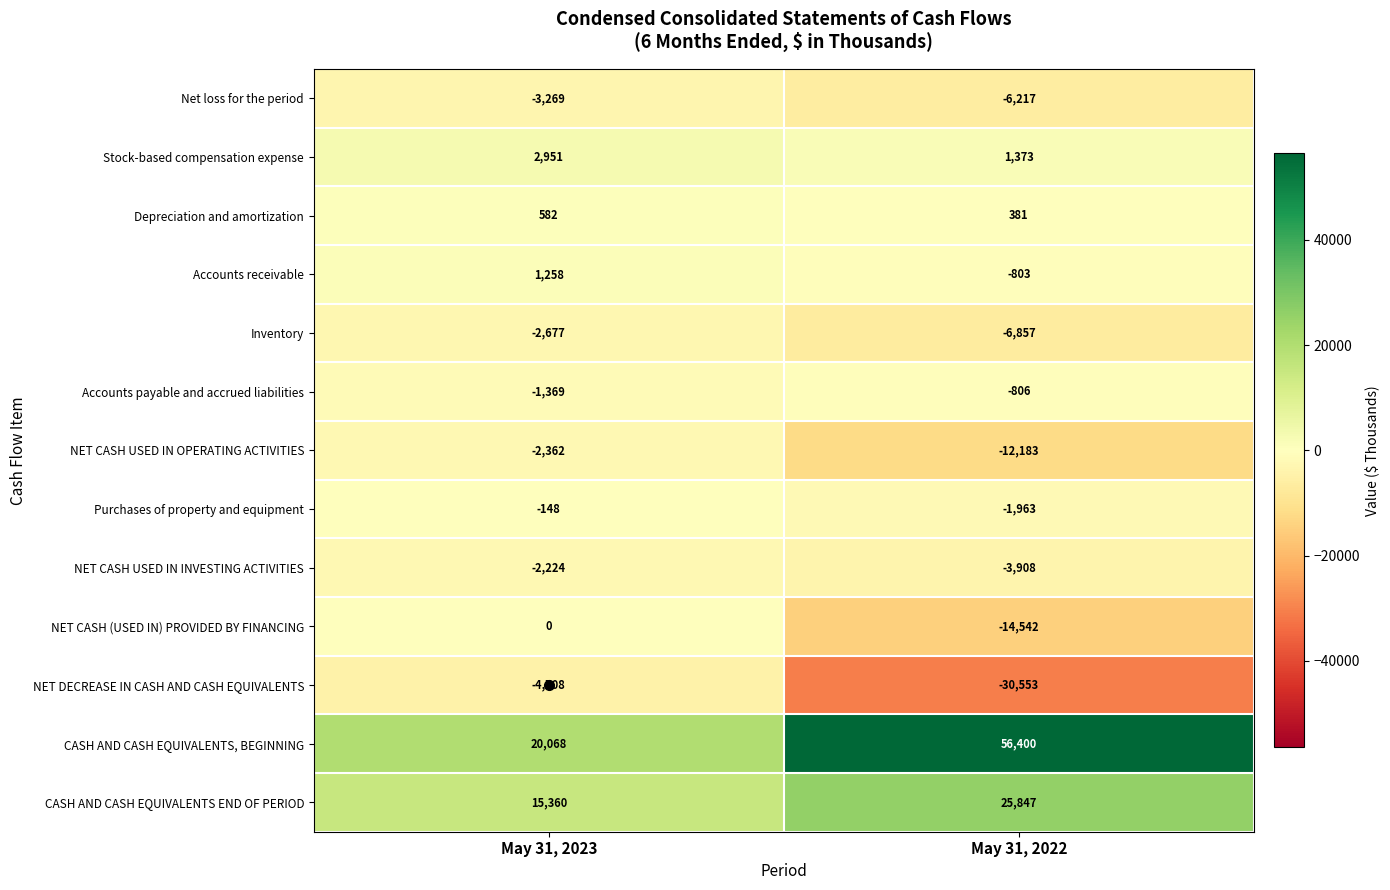

At which category is the sum across all series the highest?

May 31, 2023